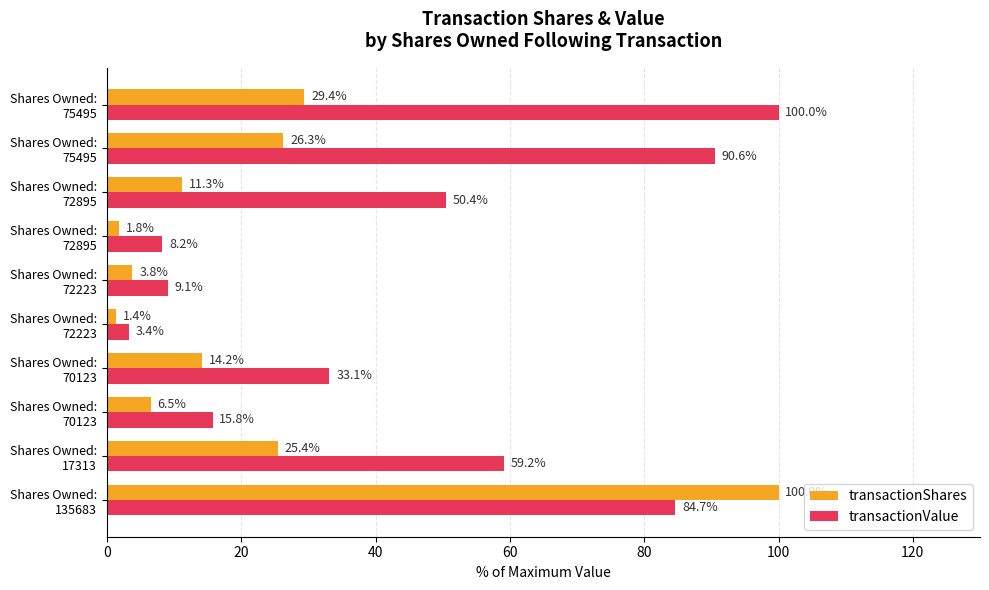

What is the difference between the maximum and minimum values in the transactionShares series?

98.6